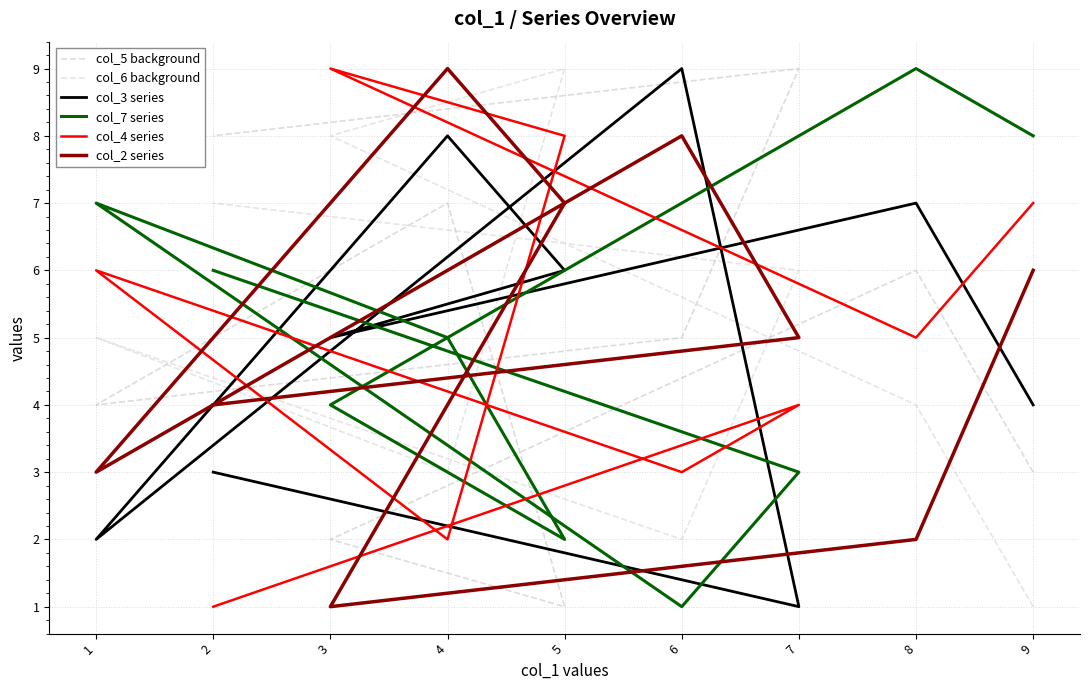

At which category does col_4 series reach its first local peak?

3